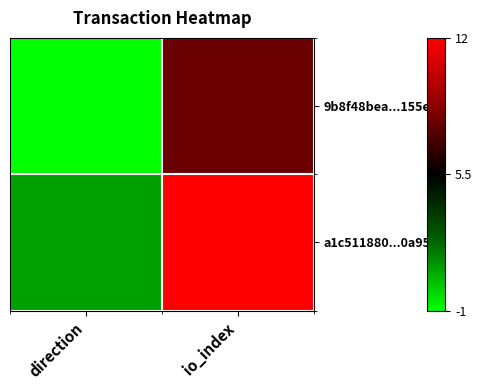

Which series has the widest spread of values?

a1c511880...0a95e